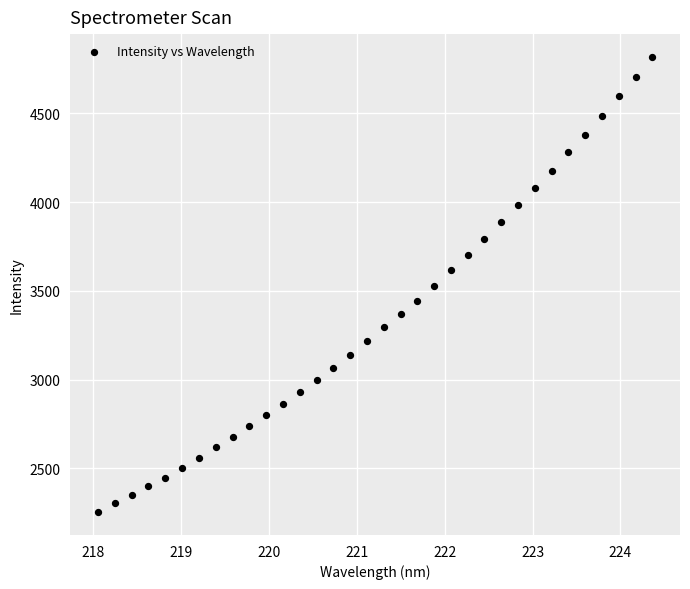

What is the range of X values (max minus min)?

6.3